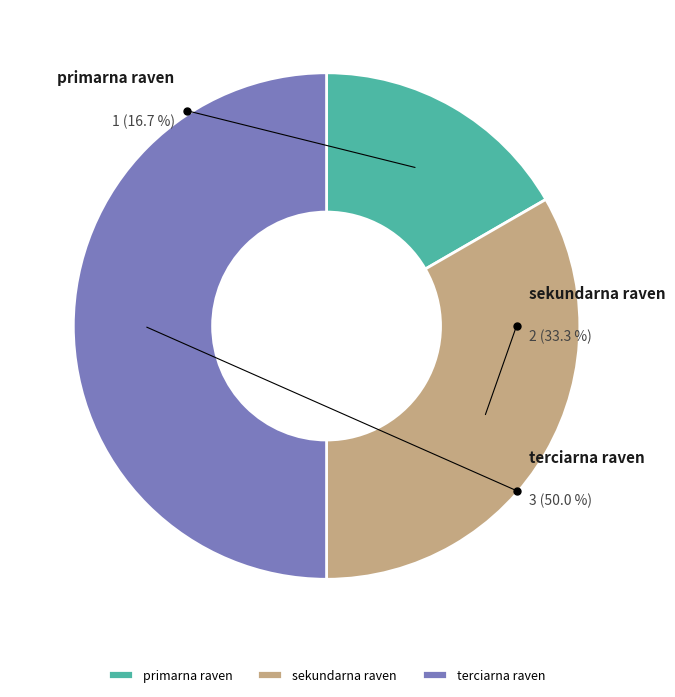

What is the total percentage of terciarna raven and sekundarna raven?

83.3%